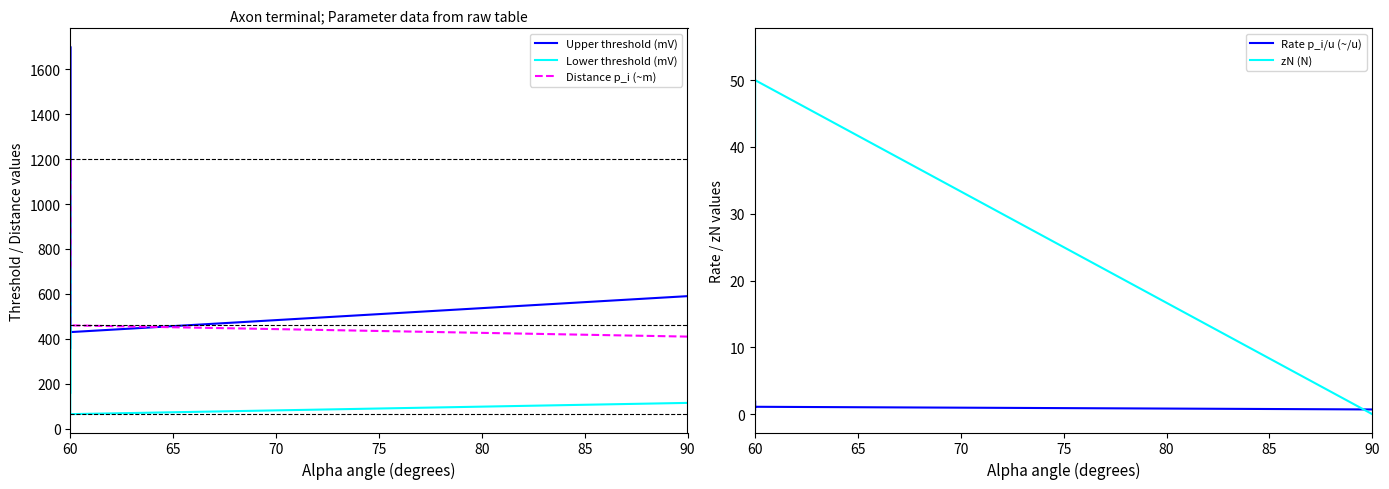

At how many categories does at least one series exceed 1154?

2